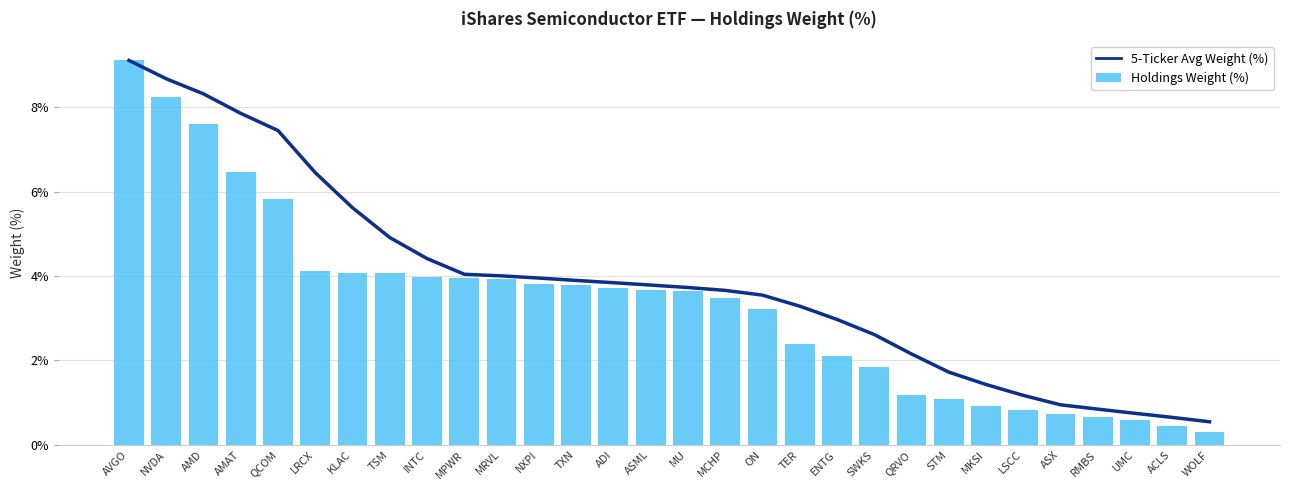

What is the spread (max minus min) of values at AMAT?

1.4